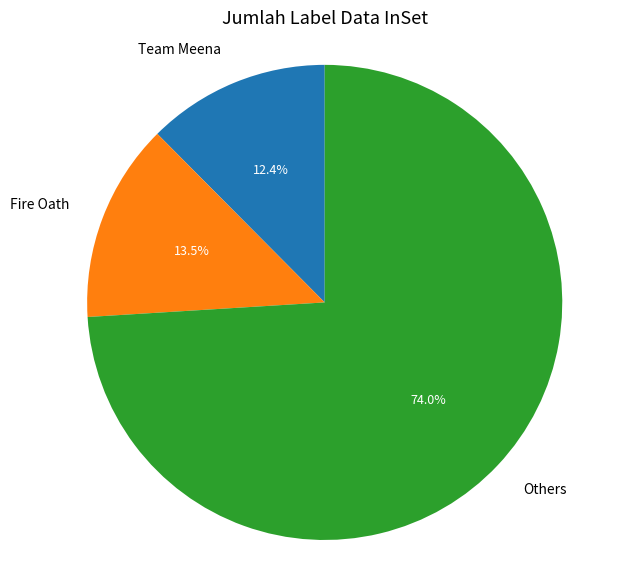

Is there any slice that represents more than half of the pie?

Yes